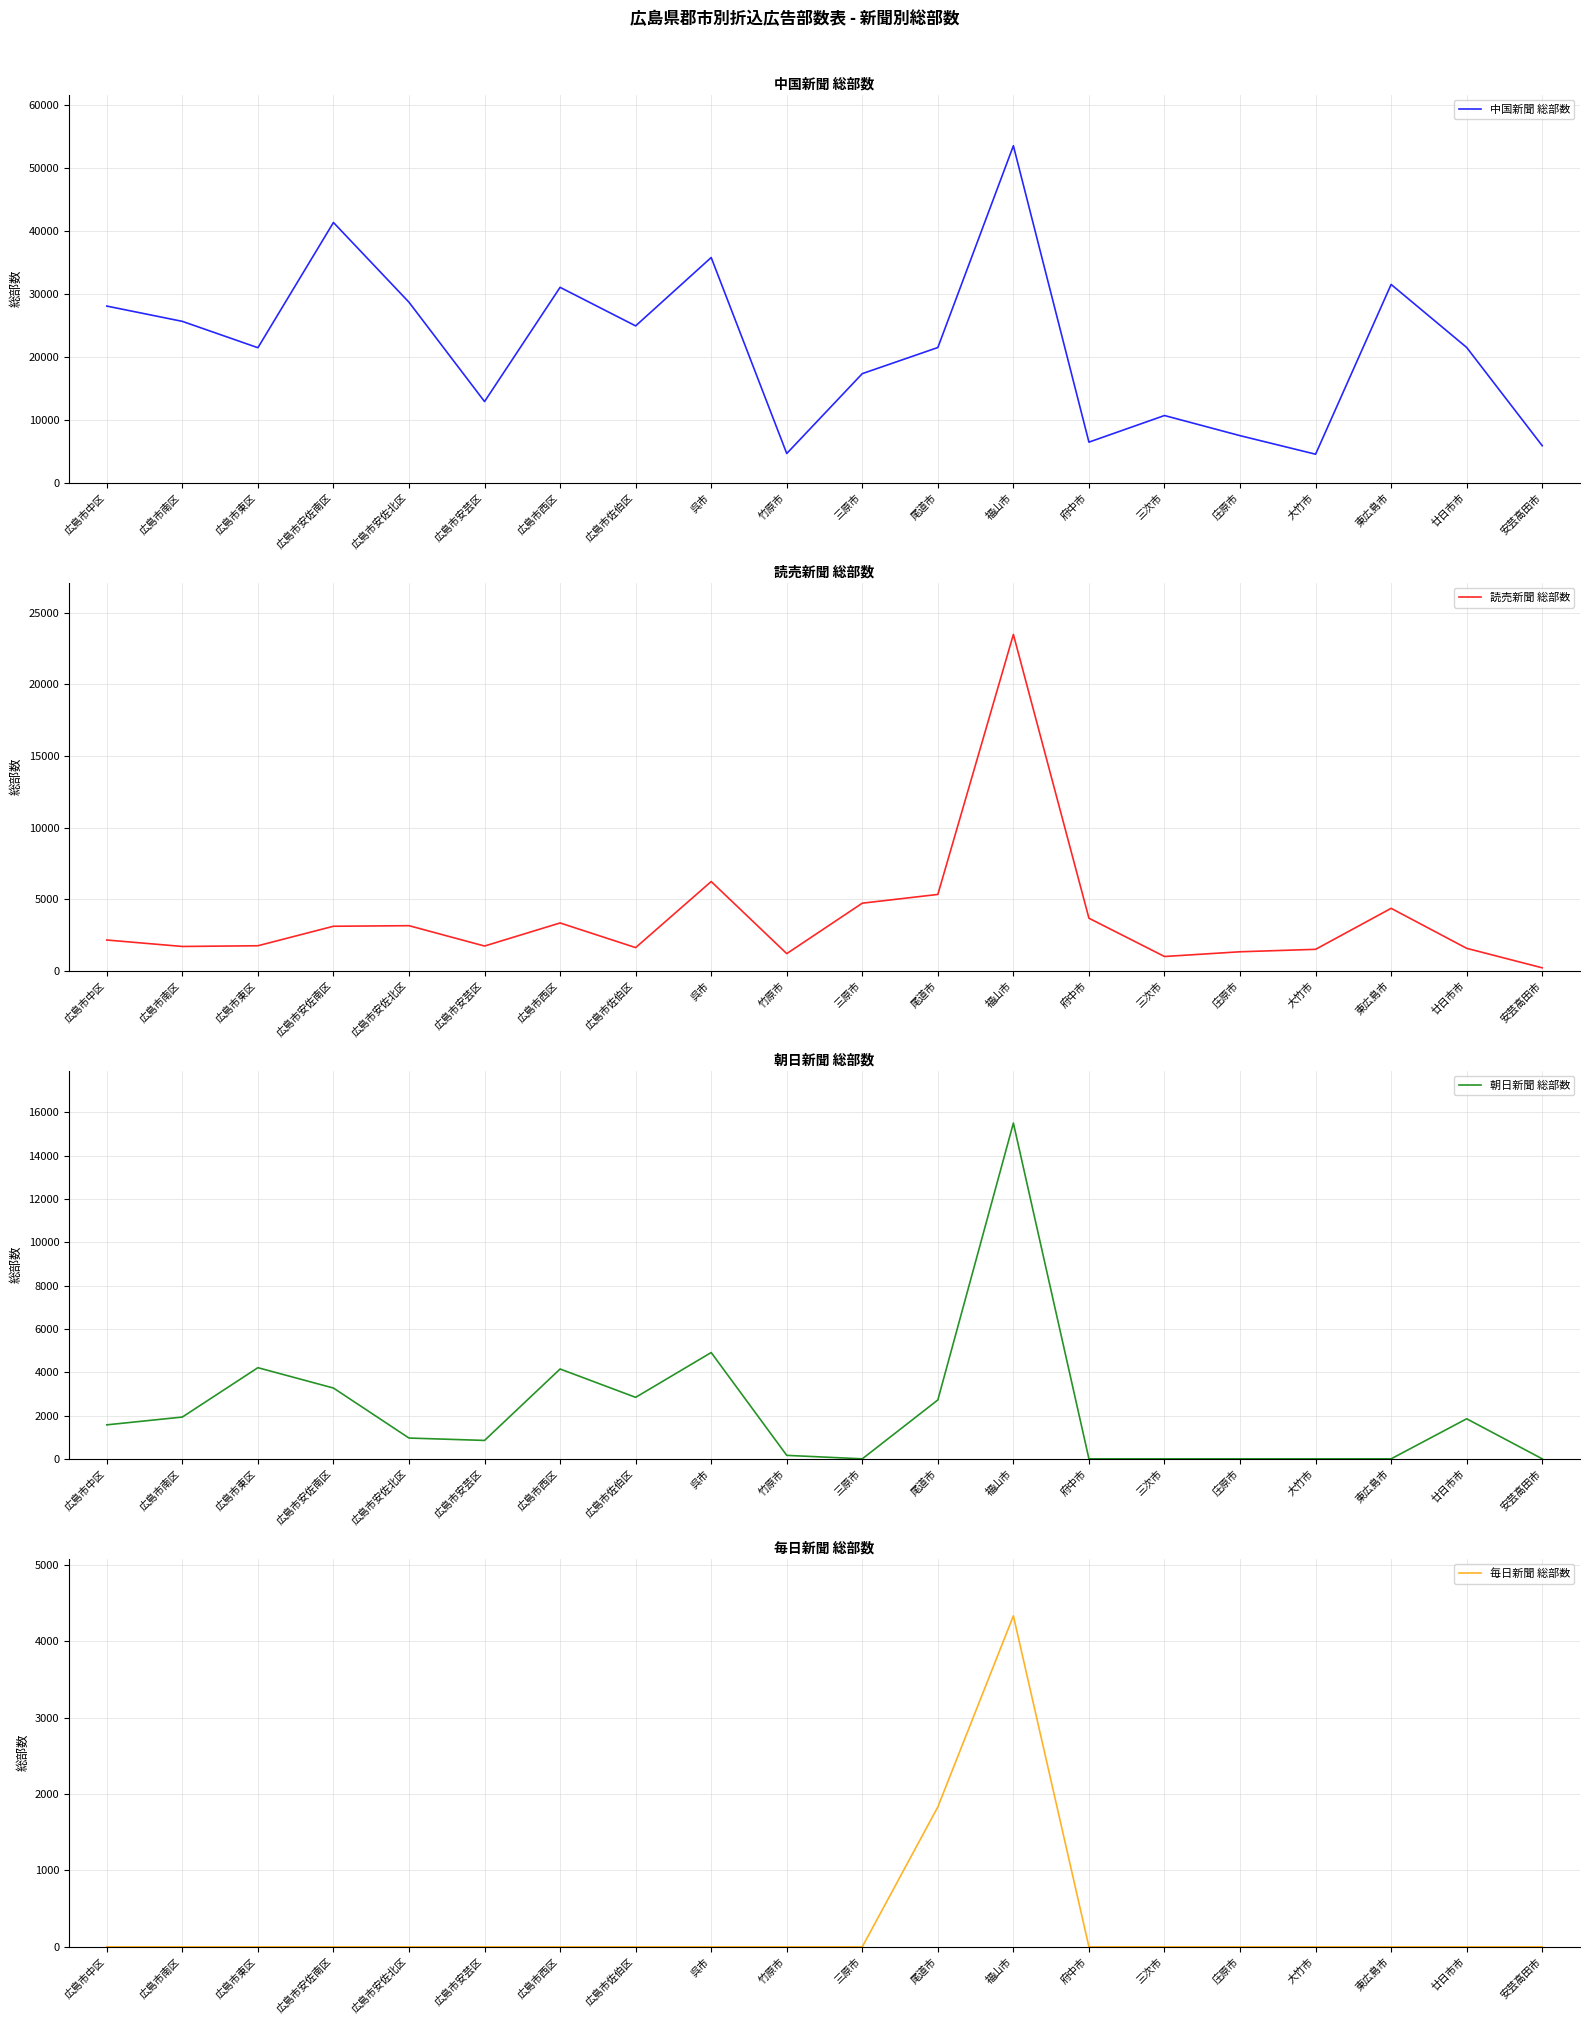

How many values in the 朝日新聞 総部数 series are below 1570?

10